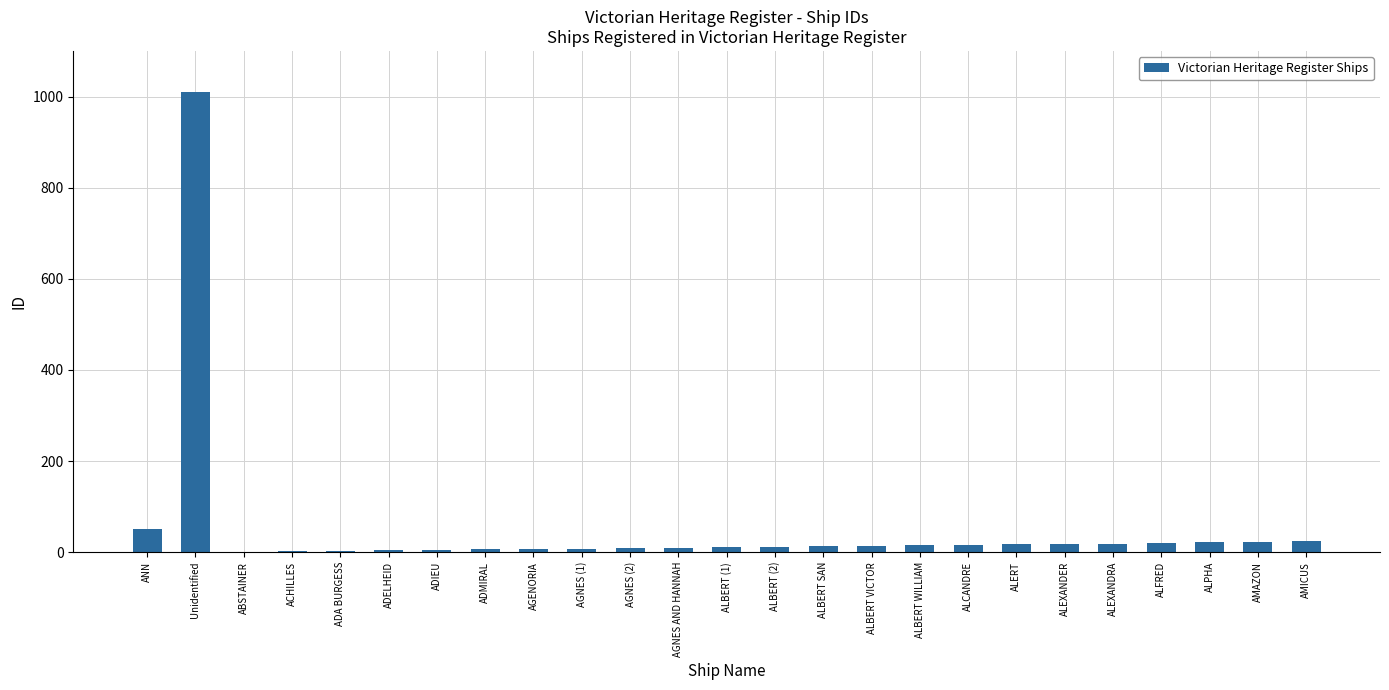

The chart shows a value of 24 at AMICUS. True or false?

True